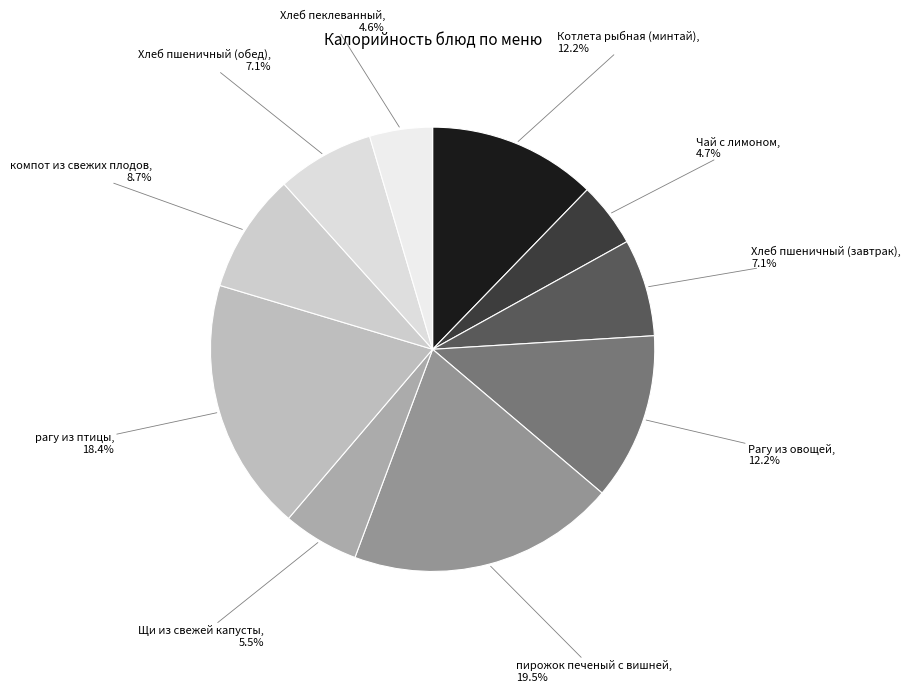

How much of the chart is everything except компот из свежих плодов?

91.3%